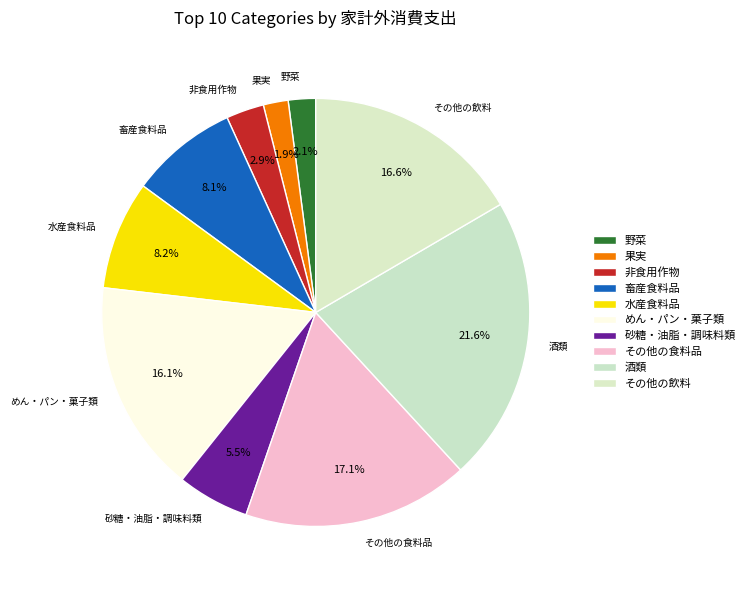

How many slices are in this pie chart?

10